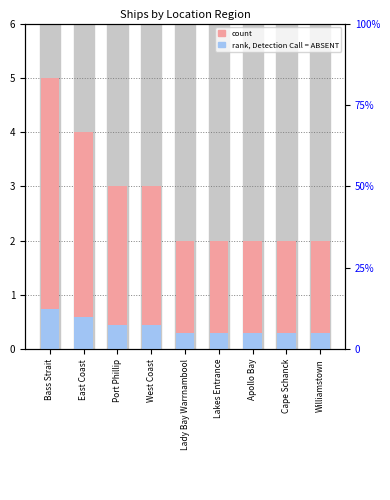

At which category does the chart reach its peak across all series?

Bass Strait